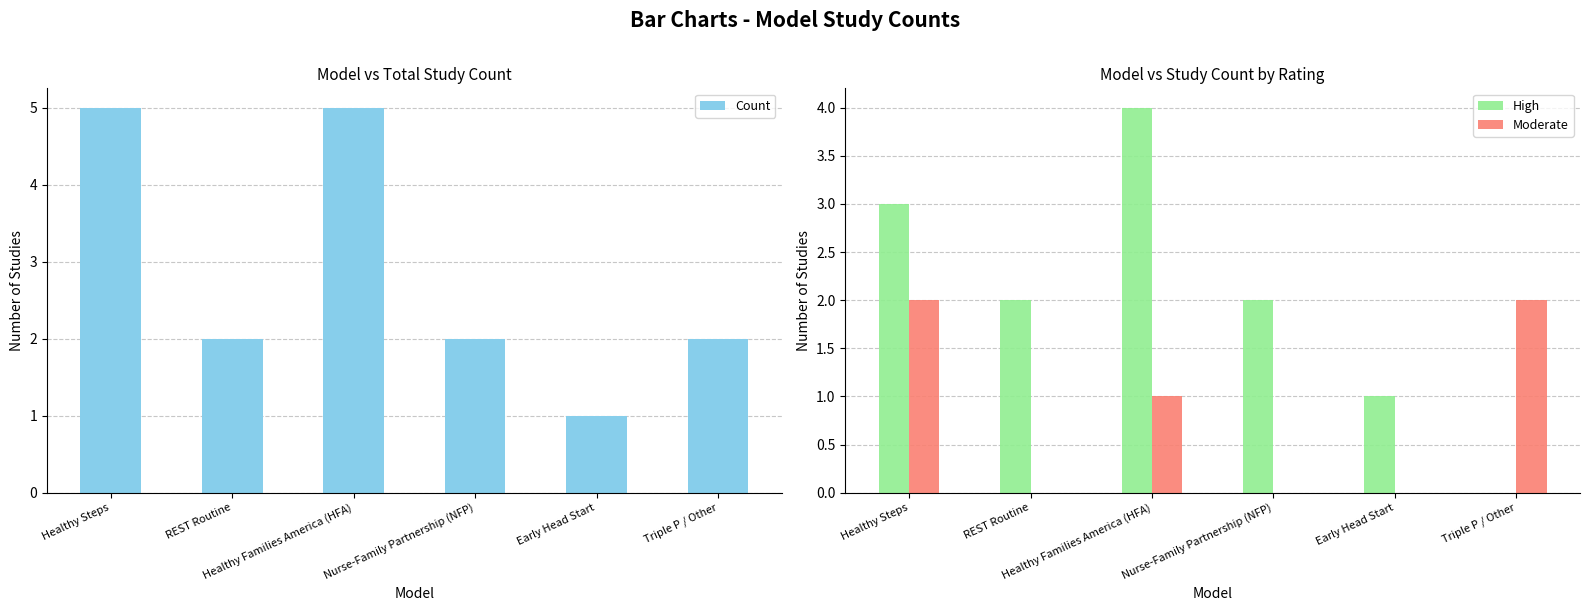

What is the label of the 4th bar from the right?

Healthy Families America (HFA)